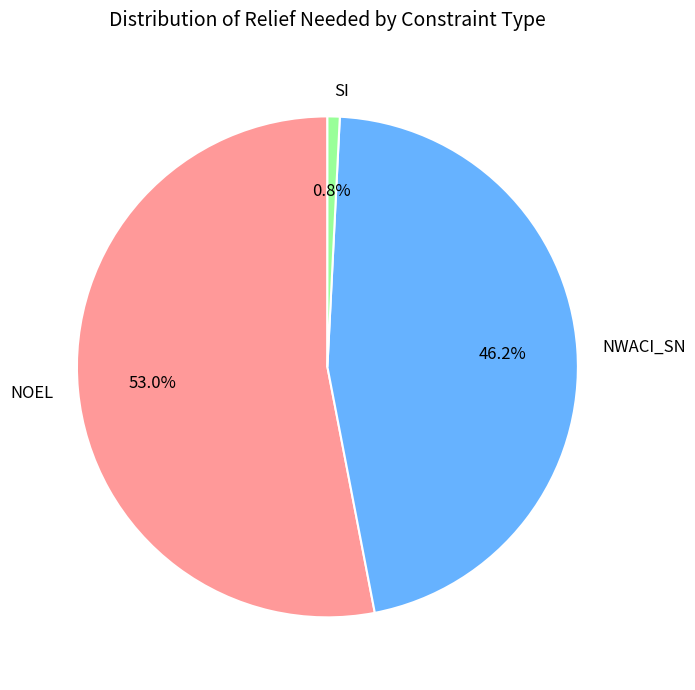

Which category accounts for the majority?

NOEL